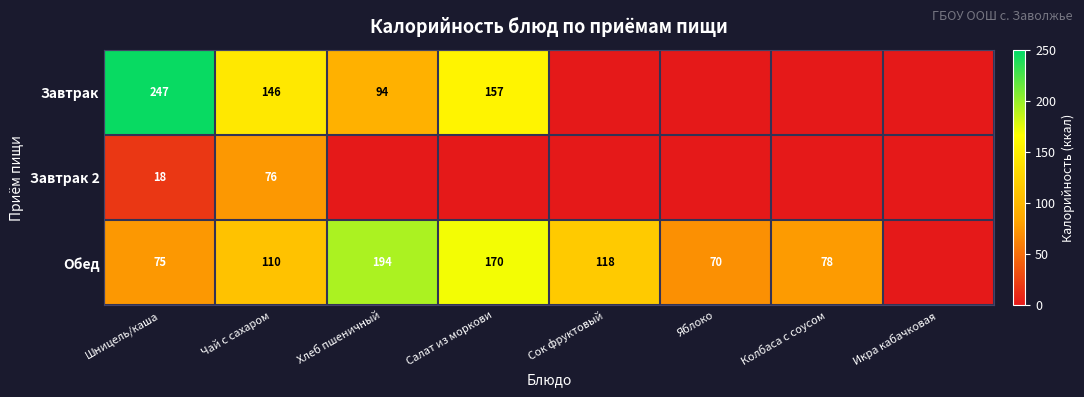

The value of Завтрак at Шницель/каша is 247. True or false?

True